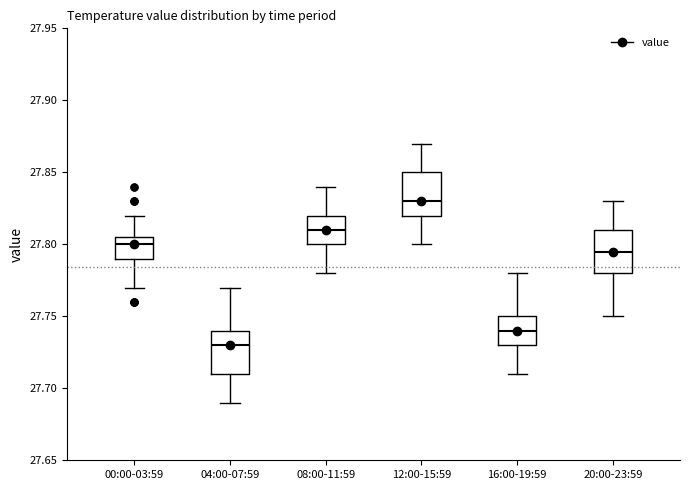

Reading left to right, transcribe this box plot: for each box, give where its median line is, the range the box spans, and where its two whiskers end, as read against the y-axis. The values are not printed on the chart, so give them approximately, as read against the axis.

00:00-03:59: median 27.800, box 27.790 to 27.805, whiskers 27.770 to 27.820
04:00-07:59: median 27.730, box 27.710 to 27.740, whiskers 27.690 to 27.770
08:00-11:59: median 27.810, box 27.800 to 27.820, whiskers 27.780 to 27.840
12:00-15:59: median 27.830, box 27.820 to 27.850, whiskers 27.800 to 27.870
16:00-19:59: median 27.740, box 27.730 to 27.750, whiskers 27.710 to 27.780
20:00-23:59: median 27.795, box 27.780 to 27.810, whiskers 27.750 to 27.830